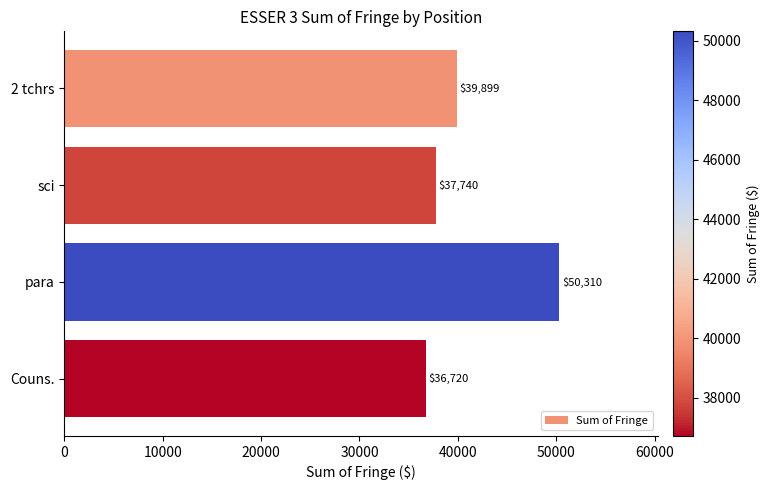

What is the difference between the maximum and minimum values?

13590.0